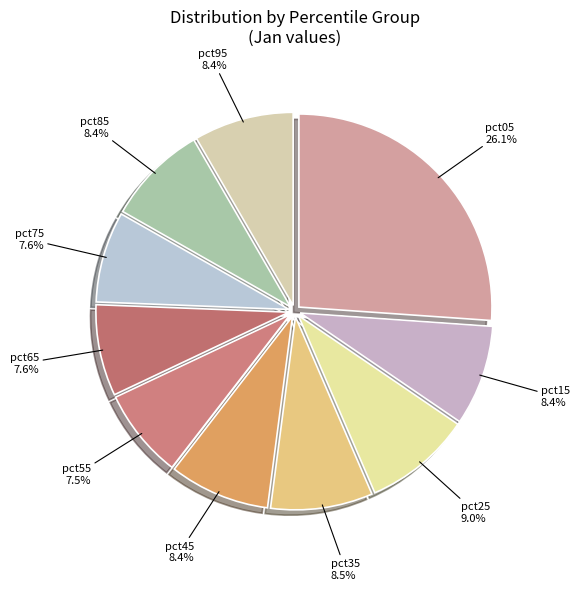

Combined, what portion of the pie is pct95 and pct05?

34.5%